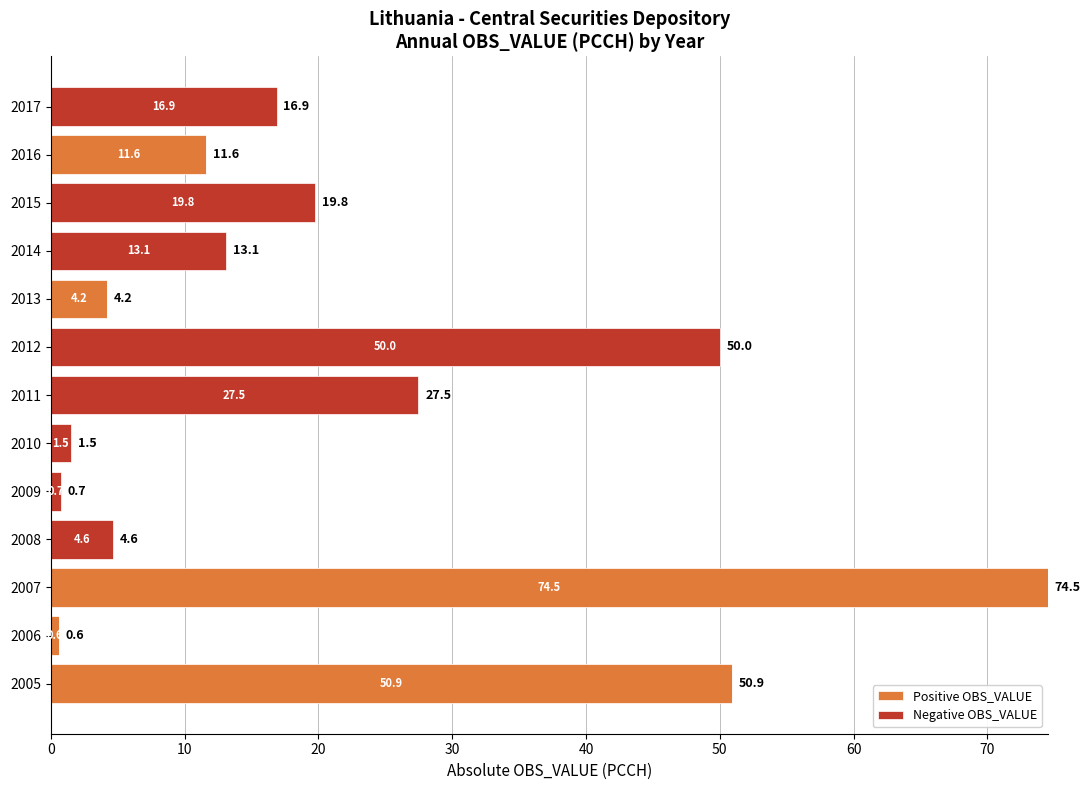

How many series are shown in this chart?

2